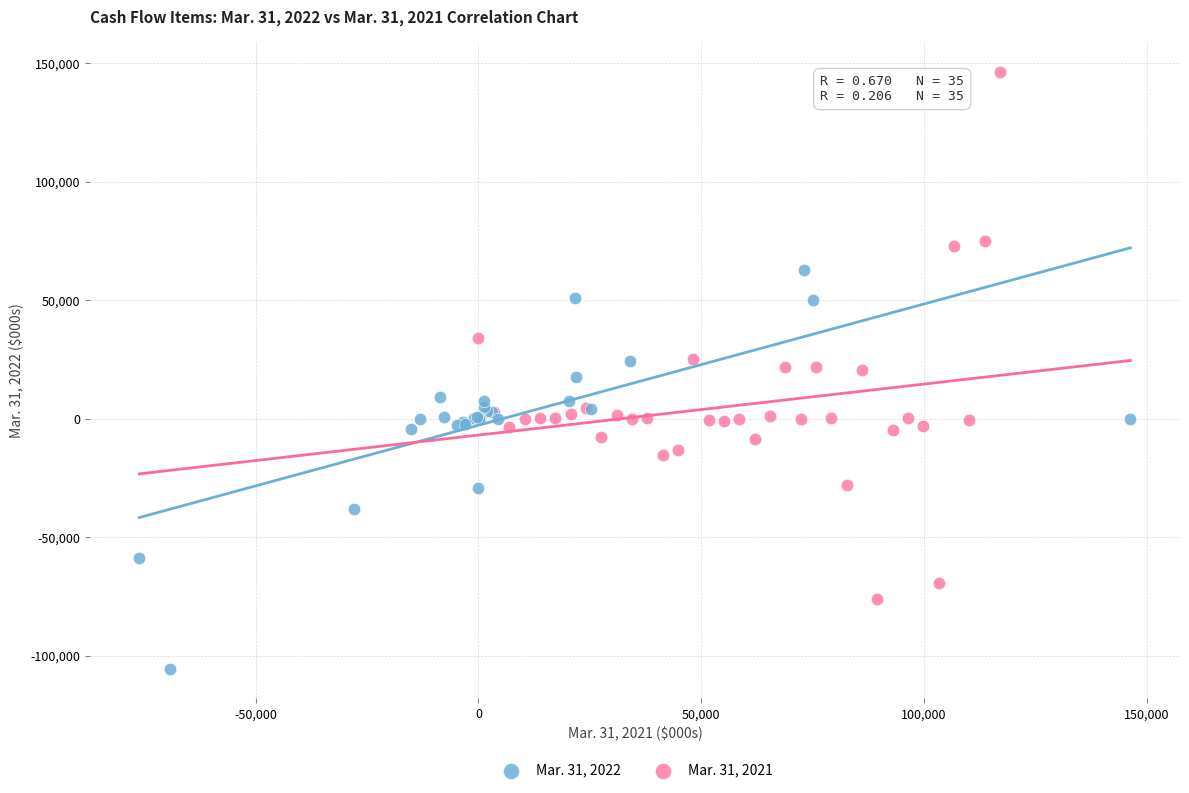

Which series contains the lowest Y value?

Mar. 31, 2022